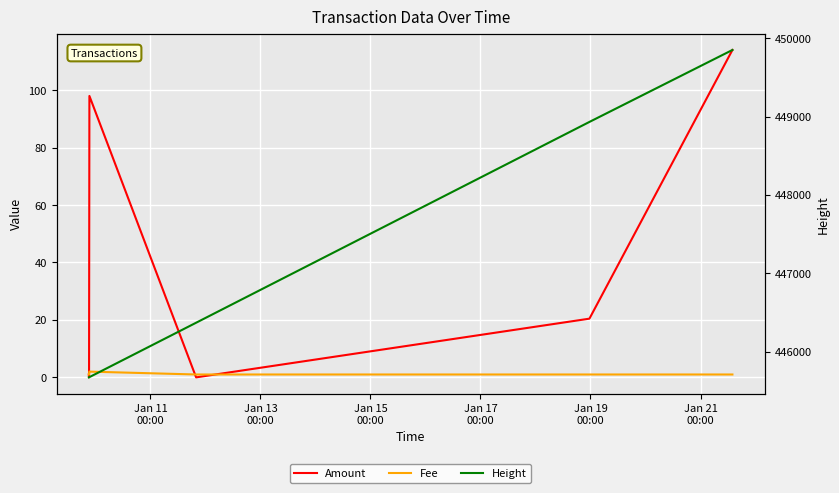

How many categories are shown in the chart?

6